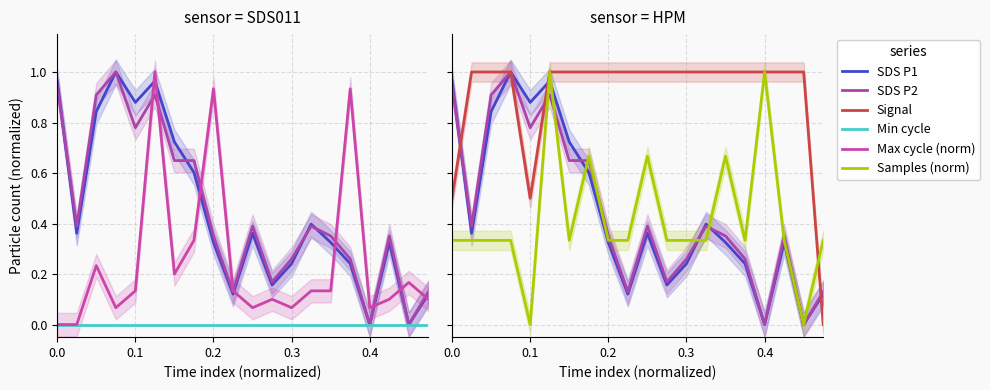

How many times do SDS P2 and Max cycle (norm) cross each other?

8